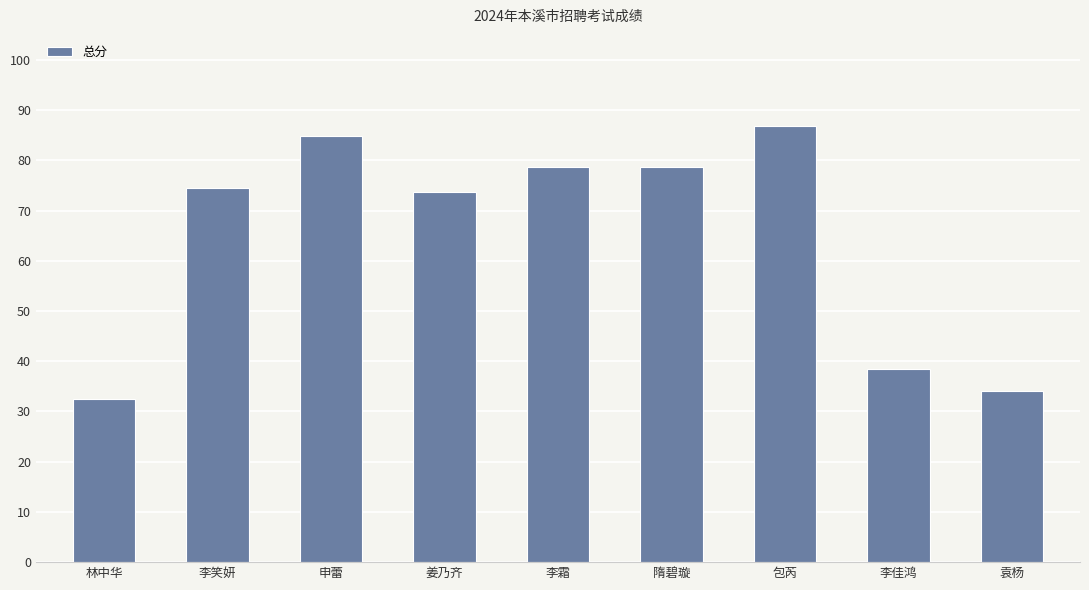

What is the sum of the values at 隋碧璇 and 袁杨?

112.6